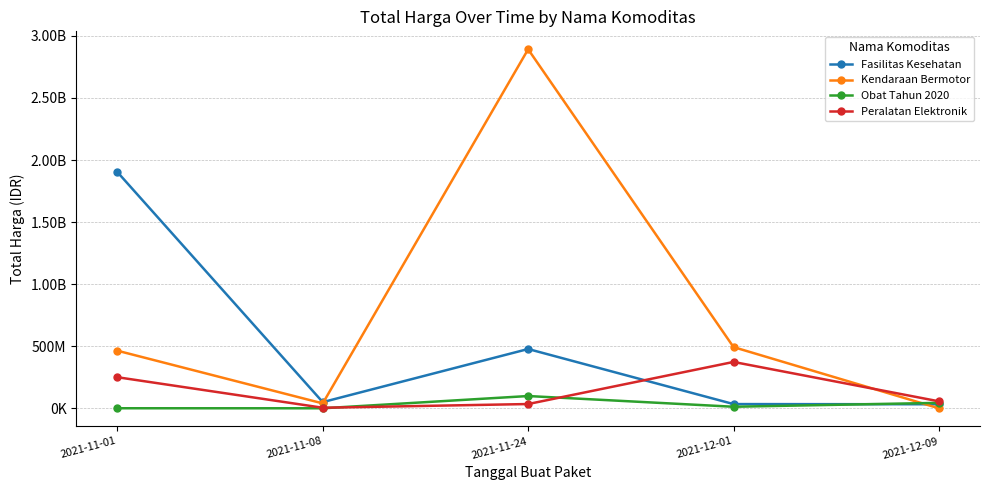

What is the spread (max minus min) of values at 2021-12-01?

480546100